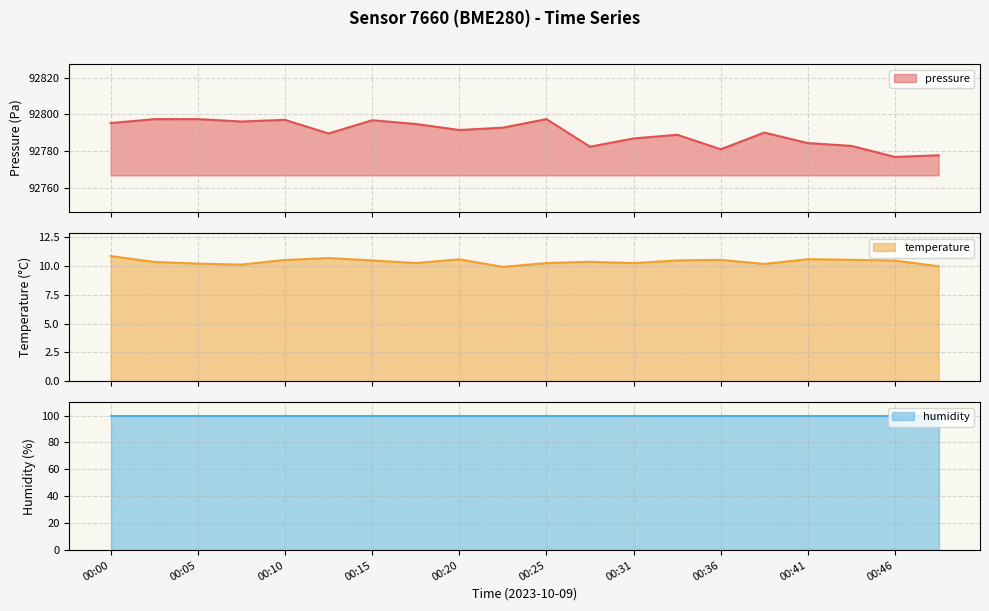

What is the difference between the pressure values at 00:23 and 00:46?

16.0